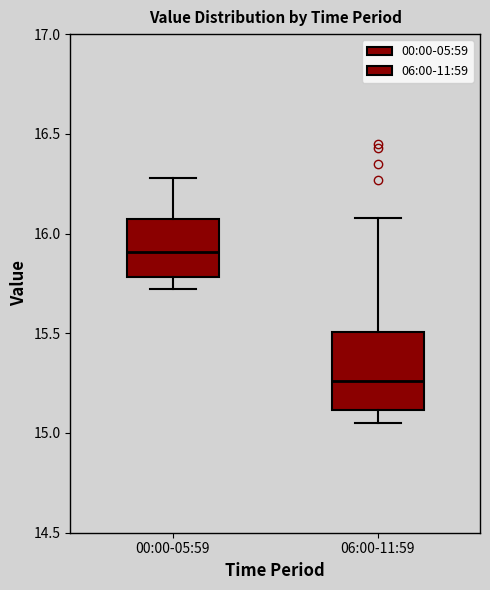

Where does the median line of the box for 06:00-11:59 sit on the y-axis? The values are not printed on the chart, so give them approximately, as read against the axis.

15.25